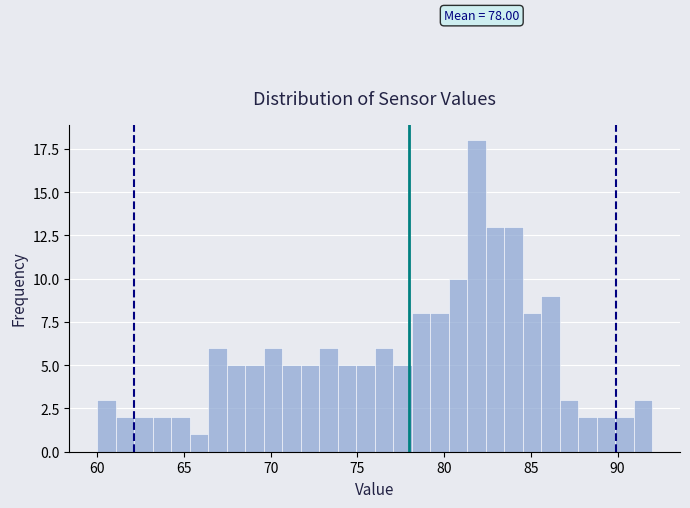

Around what value on the x-axis is the tallest bar? Give the approximate position of its centre, as read against the axis.

82.0